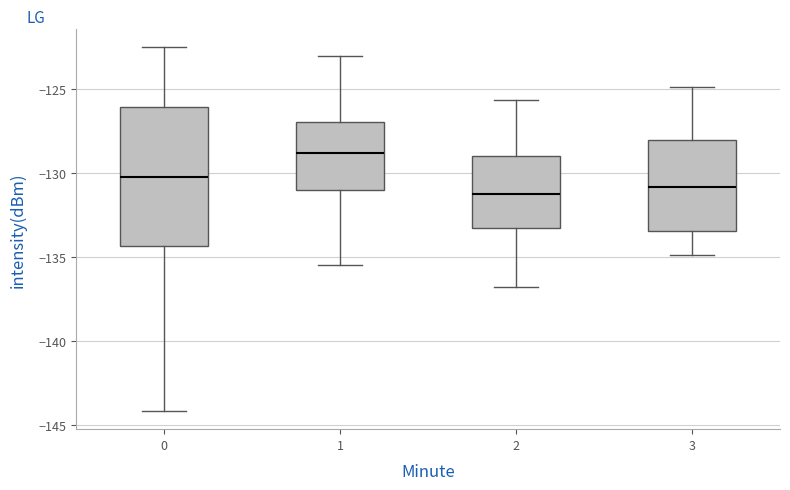

Which box has the highest median line?

1